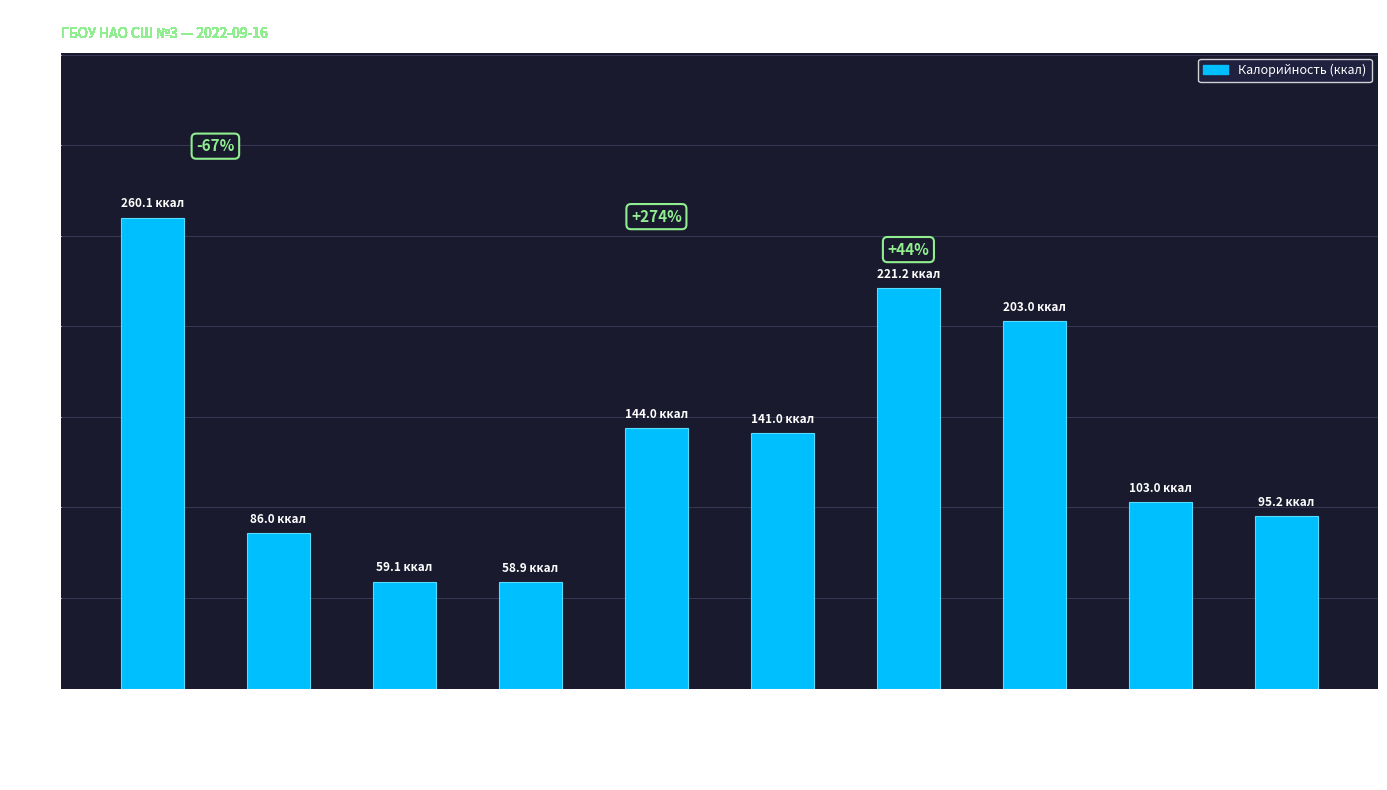

Where does the data first go above 141?

Жаркое по-домашнему